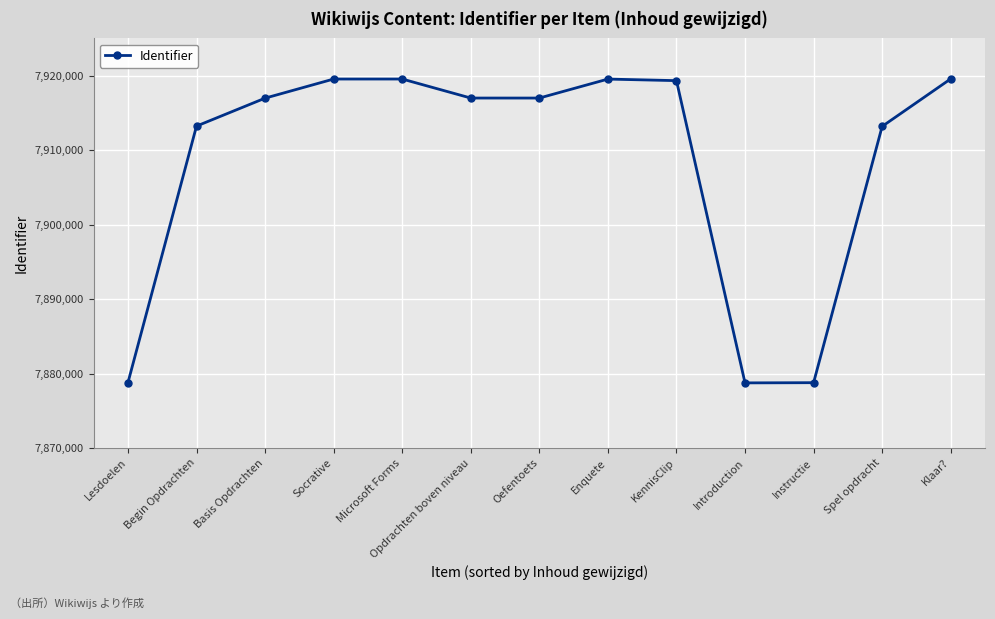

Is it true that the value at Enquete is 7919537?

True